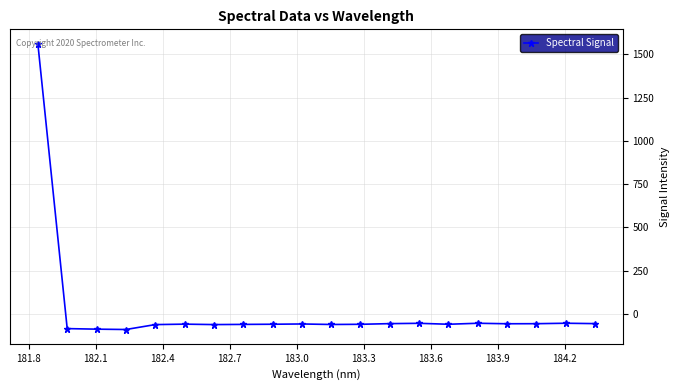

What is the value of the 17th point from the left?

-57.3